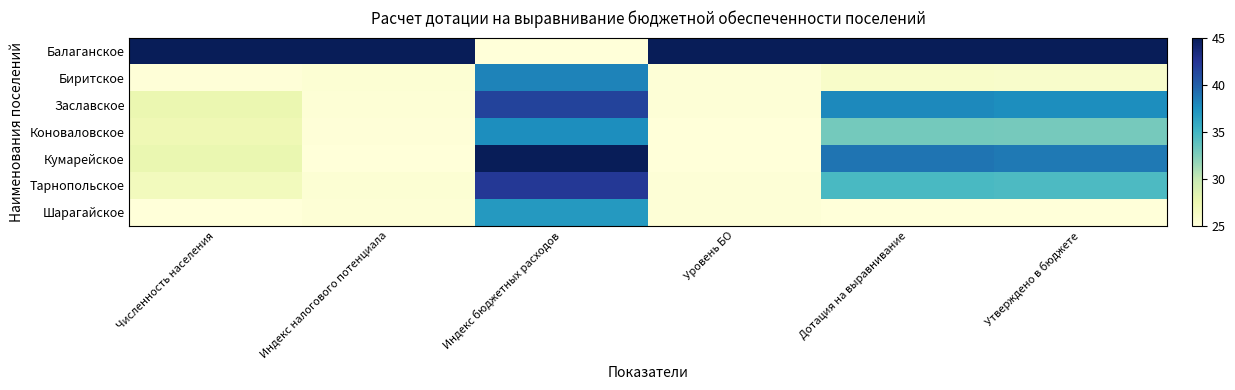

Which category has the lowest value across all series?

Индекс бюджетных расходов